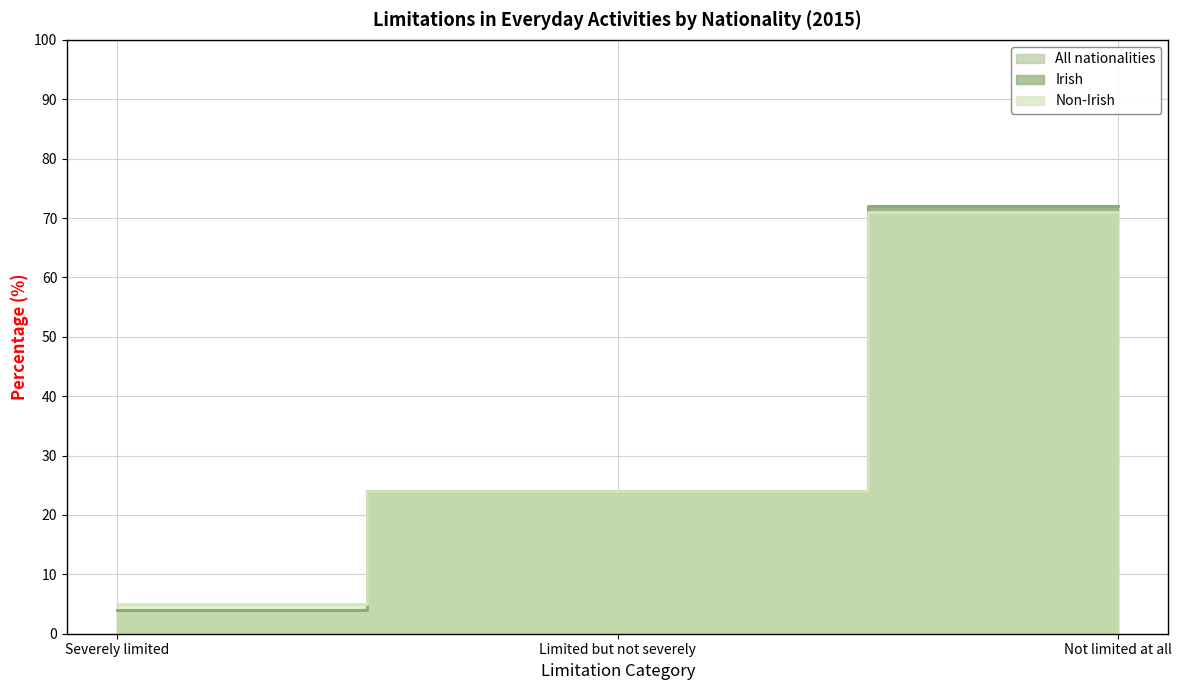

The Irish series shows 7 at Severely limited. True or false?

False